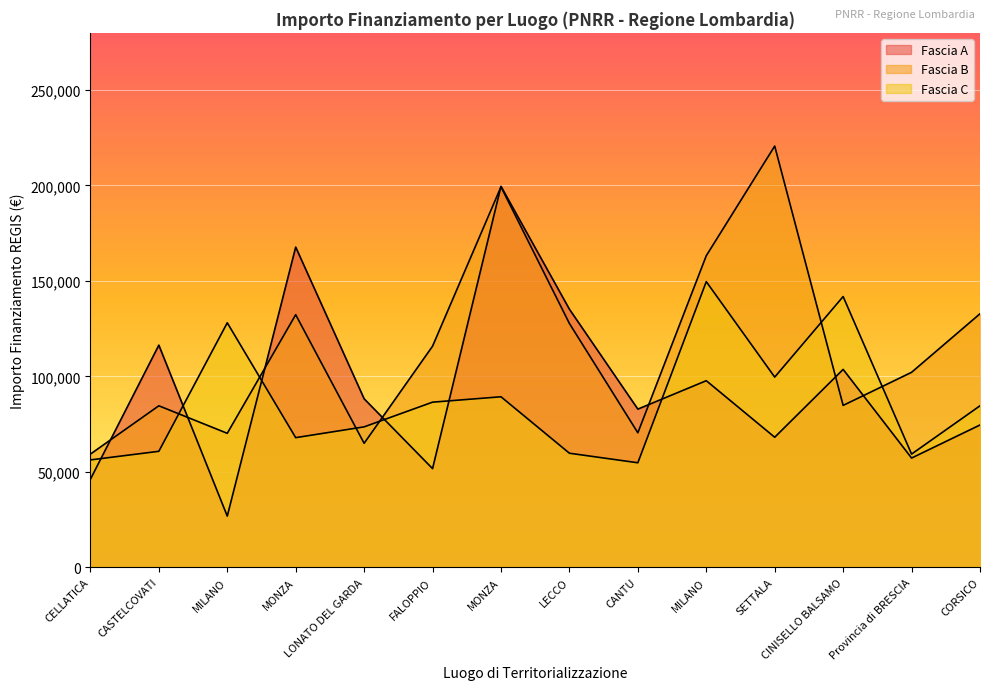

List the series in order of their overall mean, highest first.

Fascia B, Fascia A, Fascia C